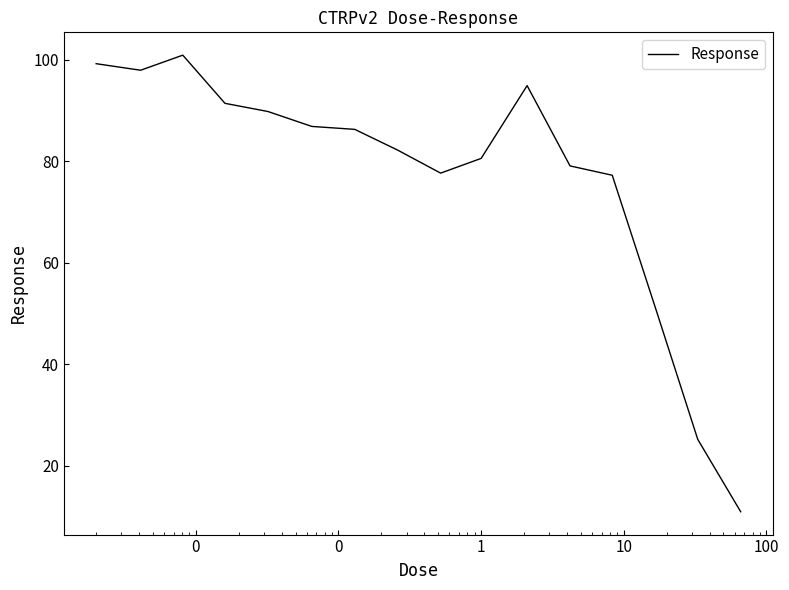

What is the difference between the maximum and minimum values?

90.0